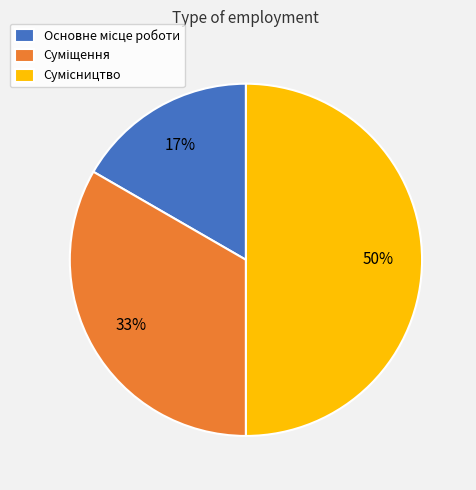

To the nearest percent, what is the difference between the largest and smallest slice percentages?

33%